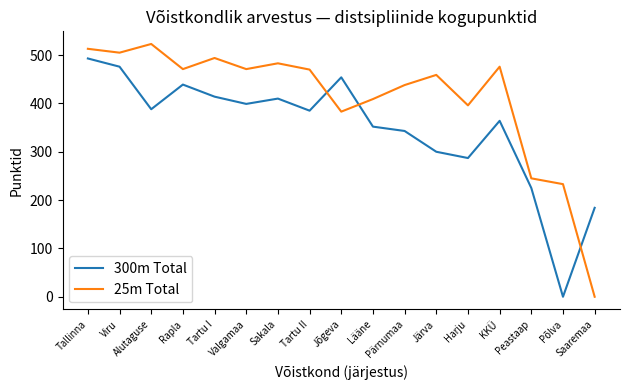

Where is the first local maximum for 300m Total?

Rapla